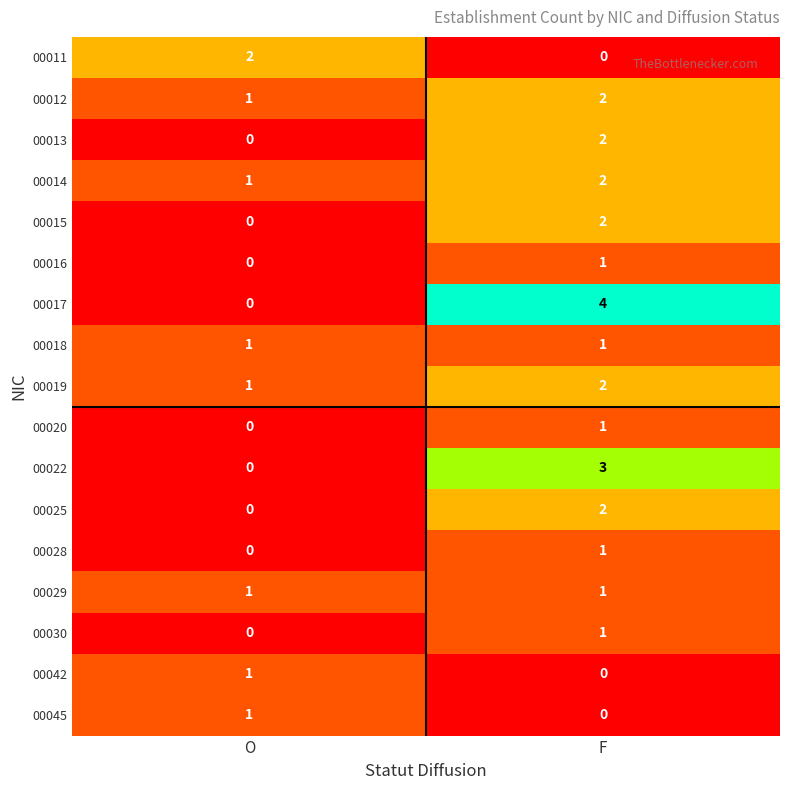

At which category is the sum across all series the highest?

F